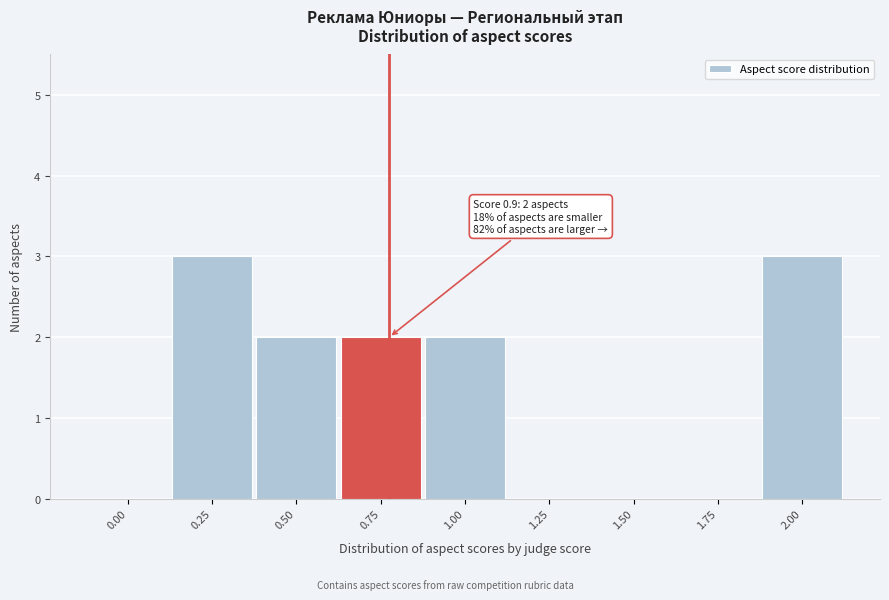

Reading left to right, what are all the values shown in this chart?

0.00=0	0.25=3	0.50=2	0.75=2	1.00=2	1.25=0	1.50=0	1.75=0	2.00=3